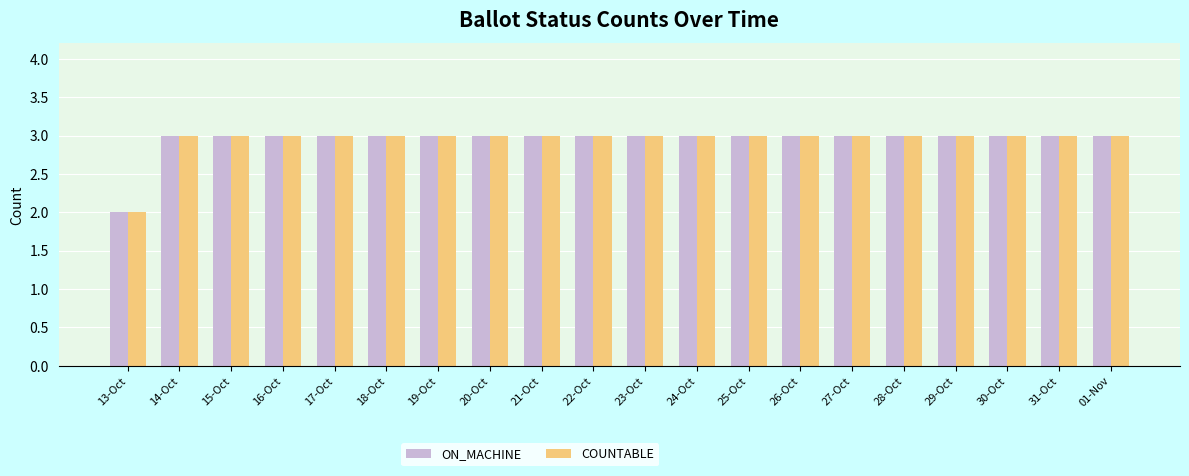

Reading left to right, what are all the values shown in this chart?

ON_MACHINE: 2	3	3	3	3	3	3	3	3	3	3	3	3	3	3	3	3	3	3	3
COUNTABLE: 2	3	3	3	3	3	3	3	3	3	3	3	3	3	3	3	3	3	3	3